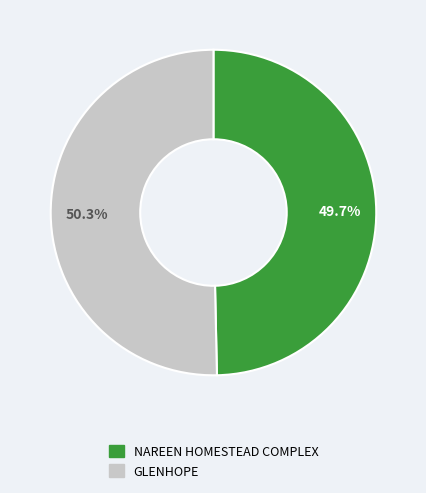

How much of the chart is everything except NAREEN HOMESTEAD COMPLEX?

50.3%